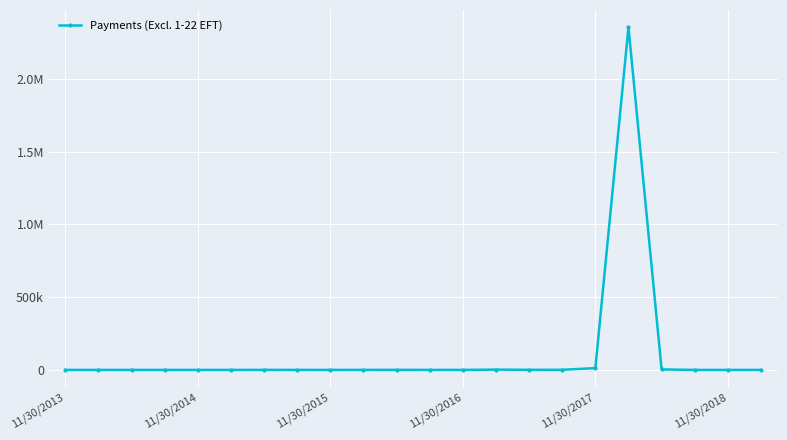

What is the value of the 22nd point from the left?

30.8